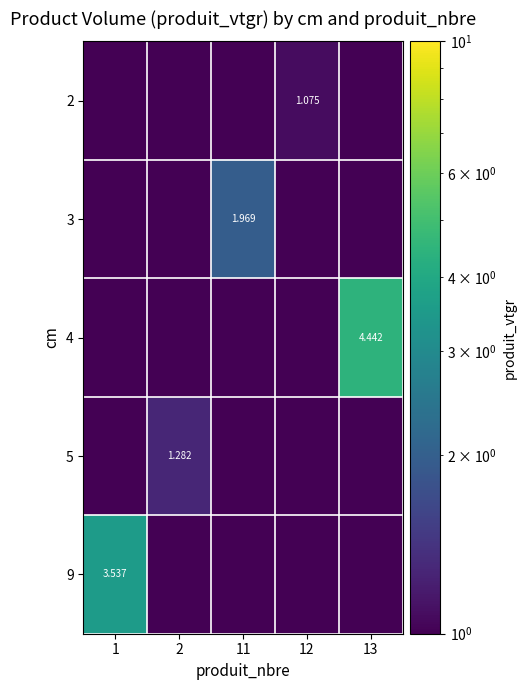

Which series changed the most between 12 and 13?

4